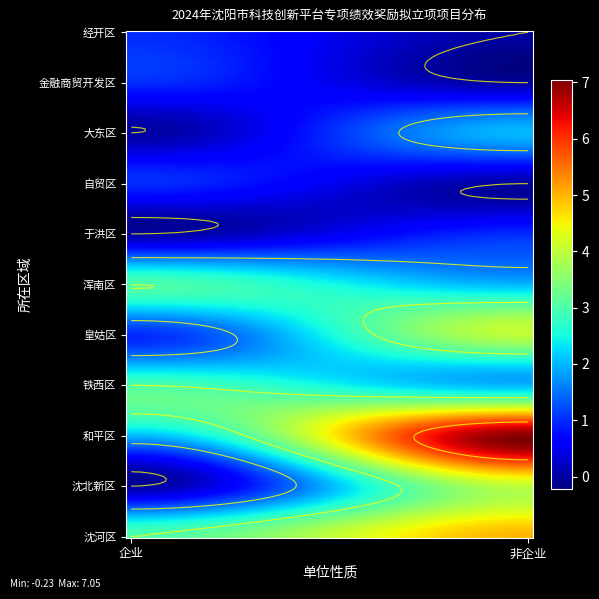

Is the value of 企业 at 皇姑区 greater than the value of 非企业 at 金融商贸开发区?

Yes